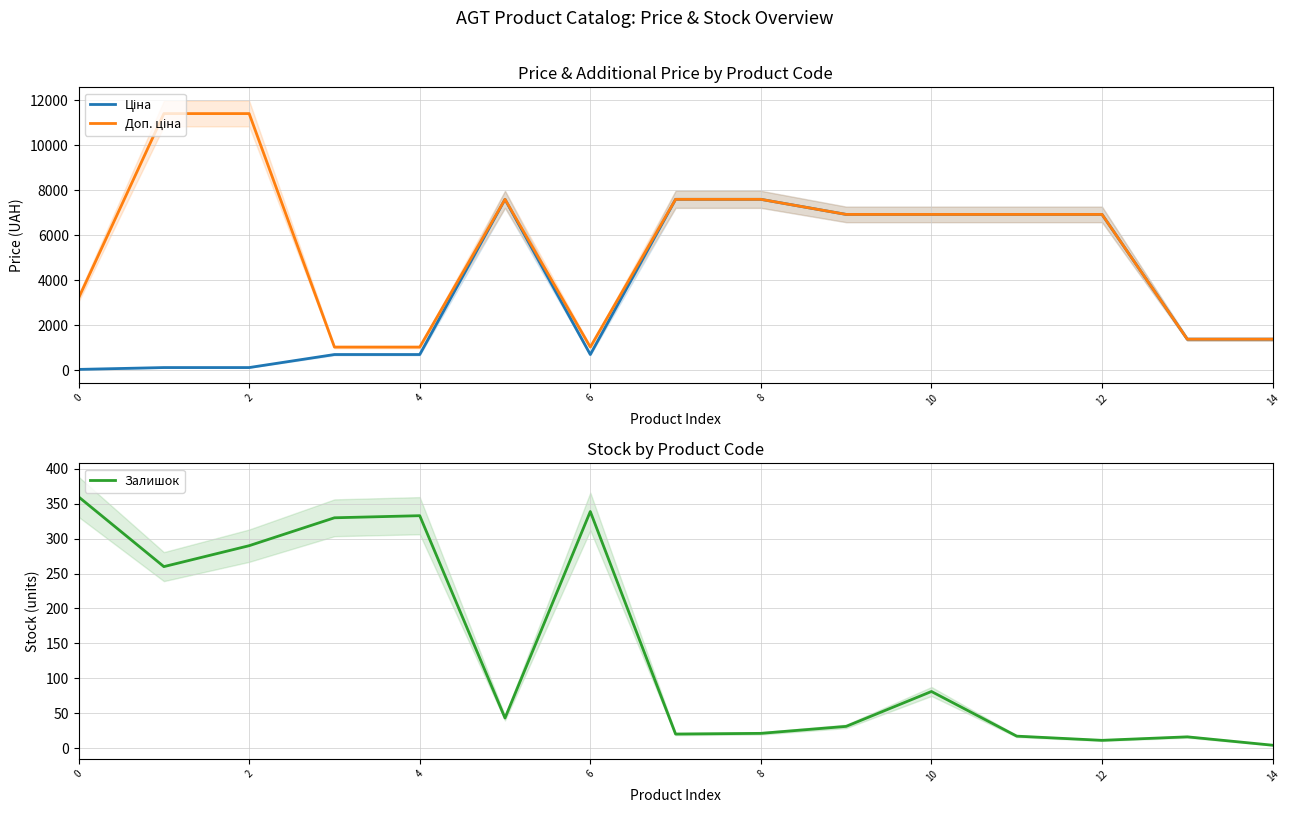

How many lines are shown in the chart?

3